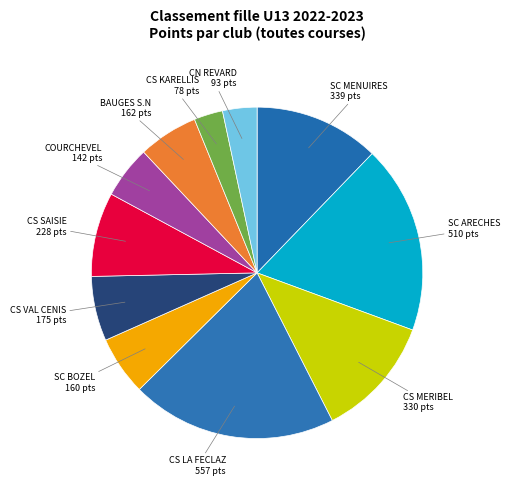

How many segments does this pie chart have?

11